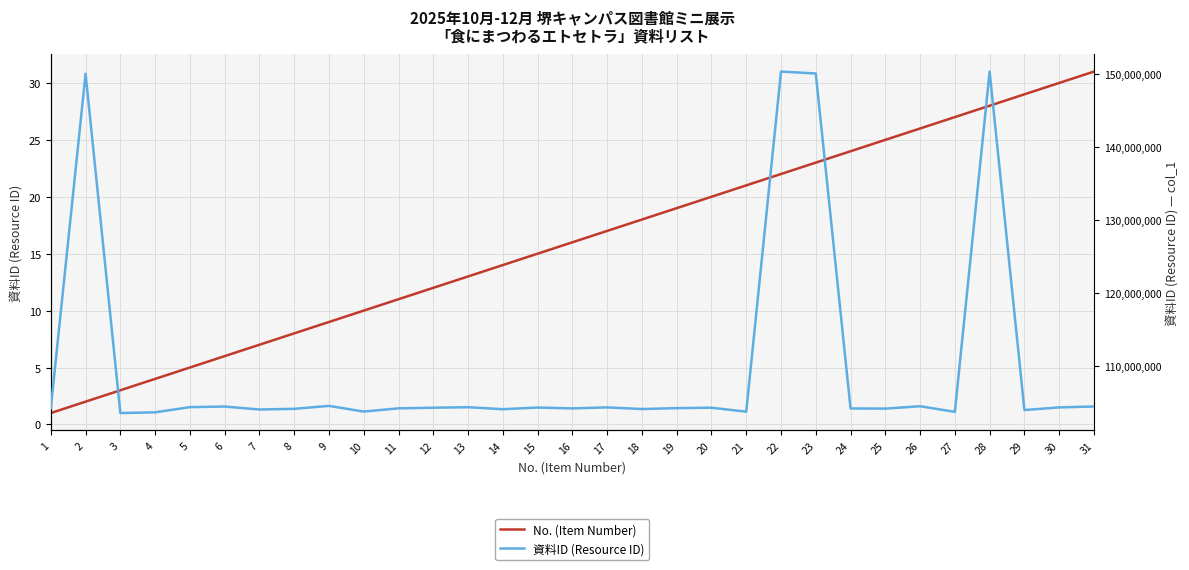

At 6, list the series in order from largest to smallest.

資料ID (Resource ID), No. (Item Number)